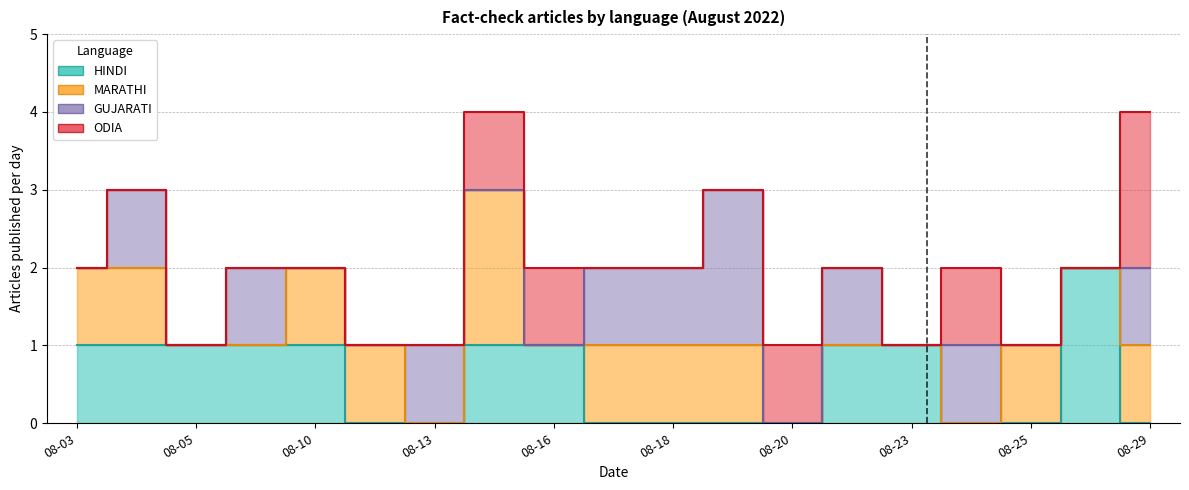

True or false: GUJARATI has more than 1 points higher than both neighbors.

False